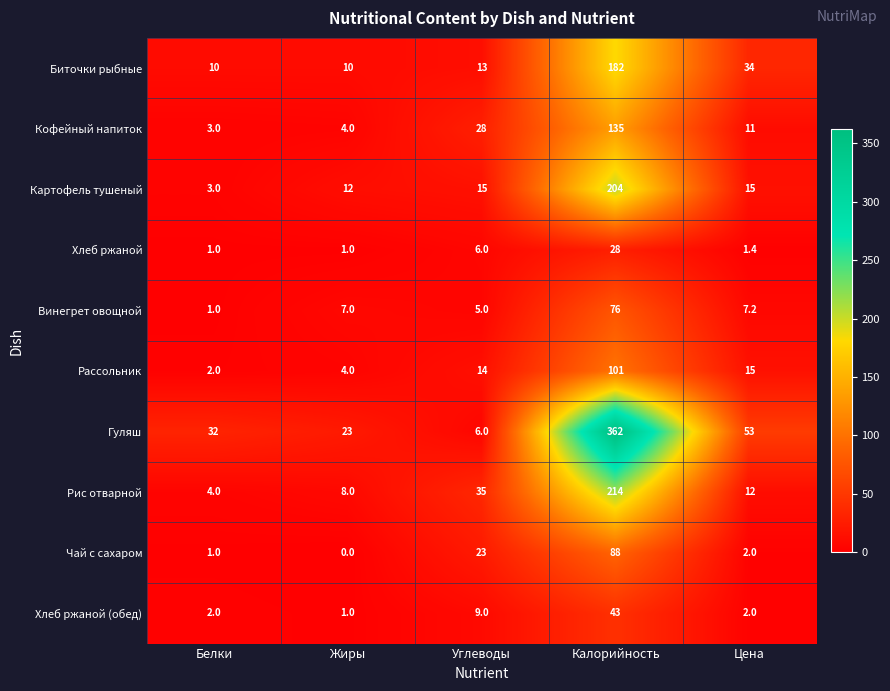

Is the value of Винегрет овощной at Углеводы greater than the value of Рассольник at Цена?

No